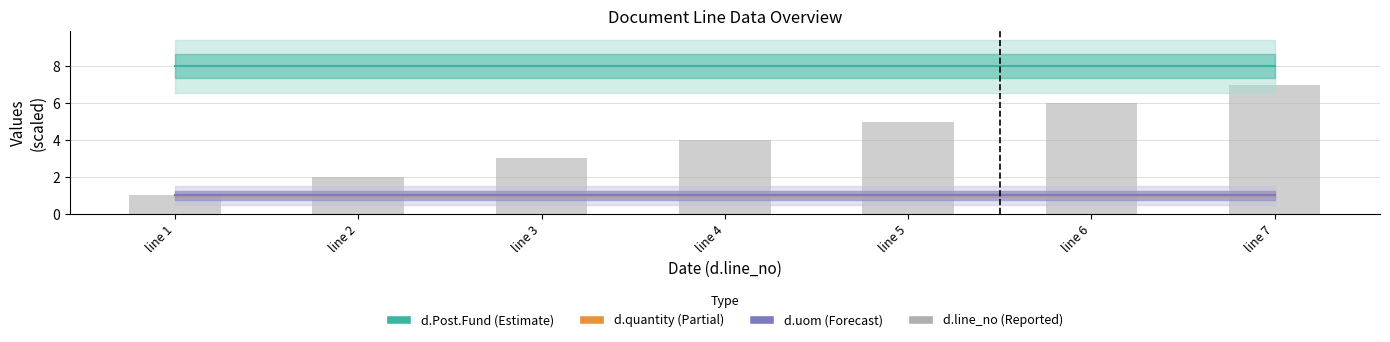

Which category has the highest value across all series?

line 1